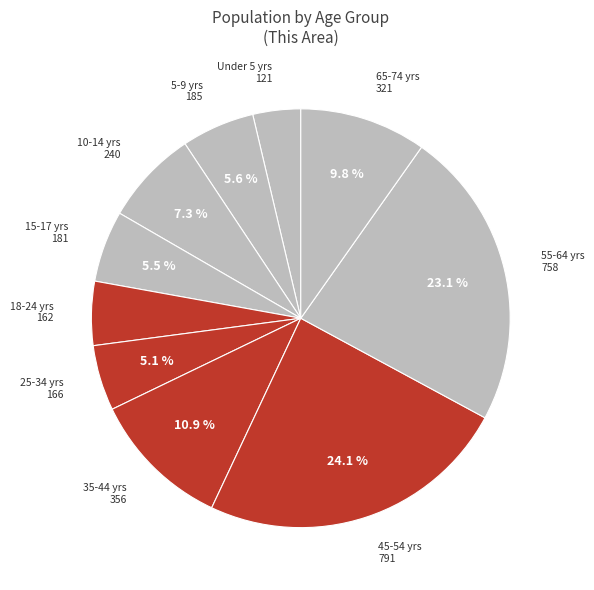

How many slices are in this pie chart?

10